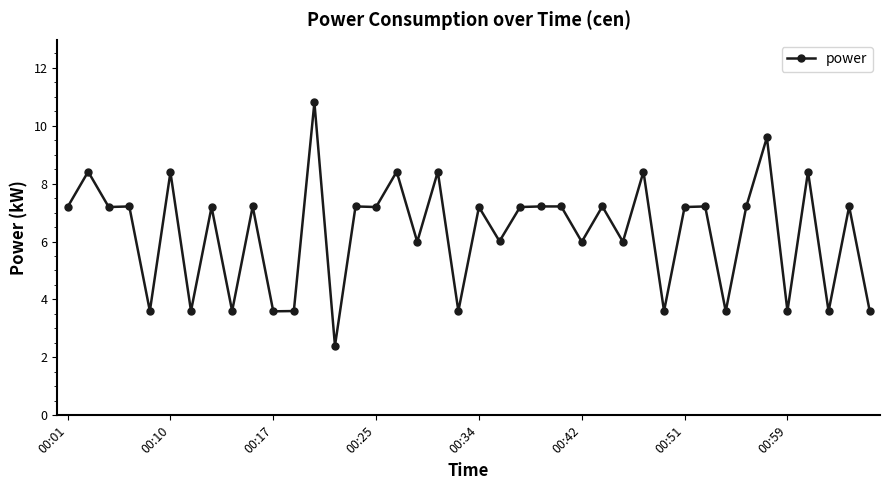

True or false: the data has more than 1 interior local peaks.

True